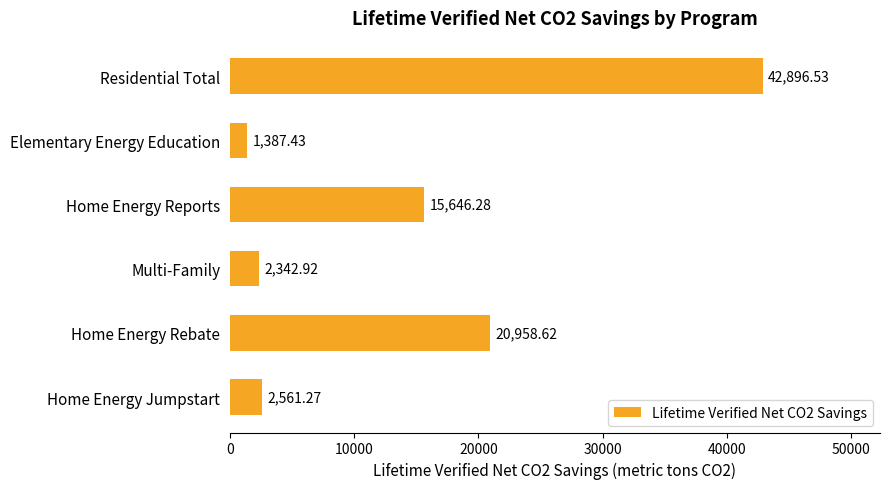

Where is the data nearest to the value 22141?

Home Energy Rebate